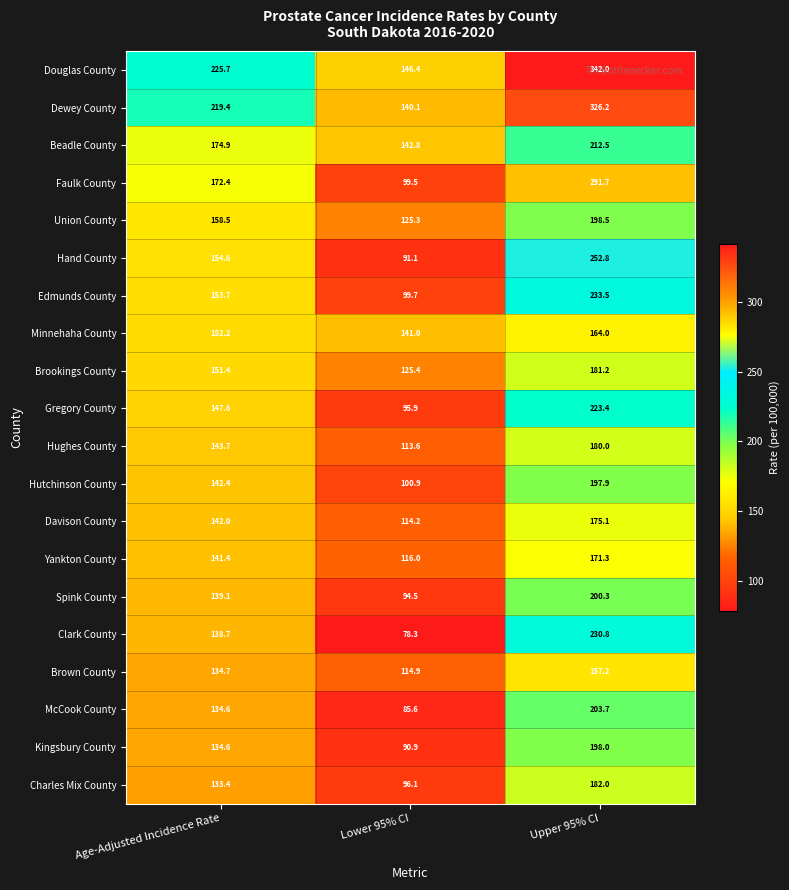

At which label does Douglas County reach its peak?

Upper 95% CI